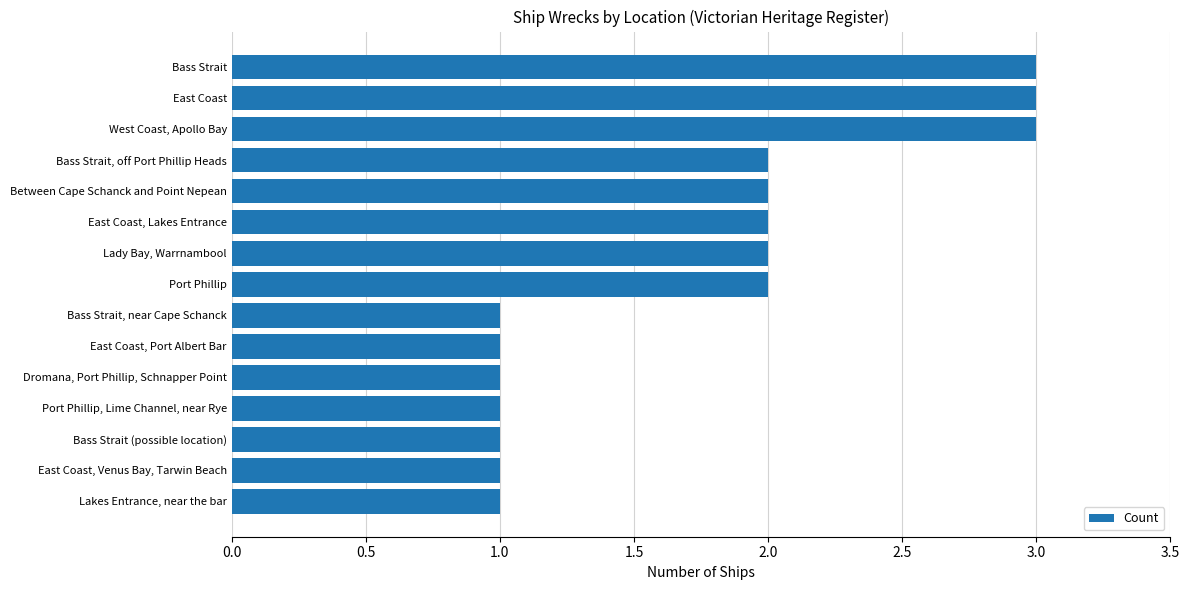

What is the sum of all values?

26